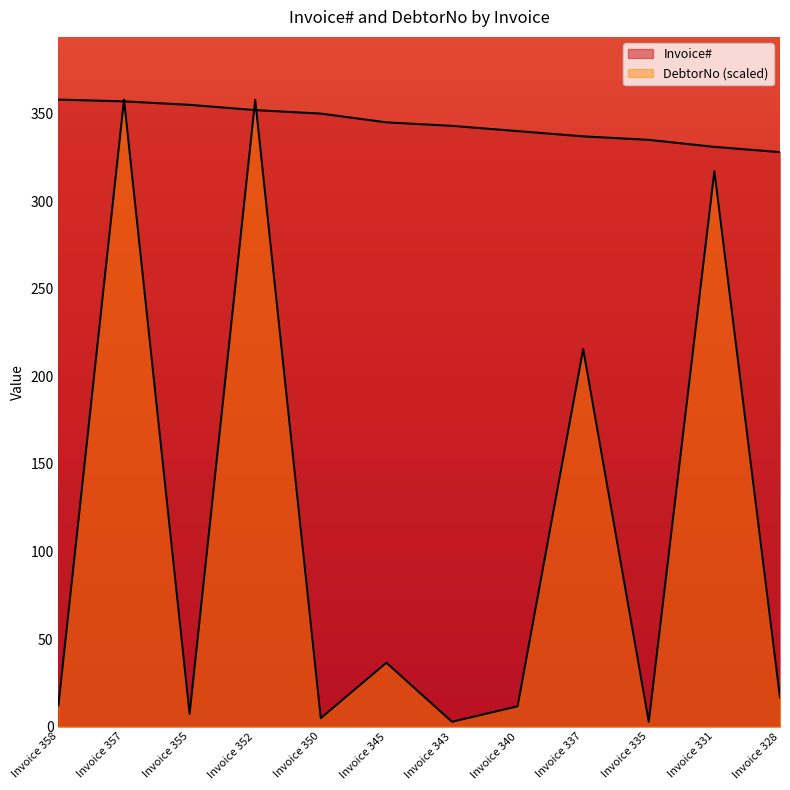

List the labels in order of DebtorNo value, smallest first.

Invoice 343, Invoice 335, Invoice 350, Invoice 355, Invoice 340, Invoice 358, Invoice 328, Invoice 345, Invoice 337, Invoice 331, Invoice 352, Invoice 357